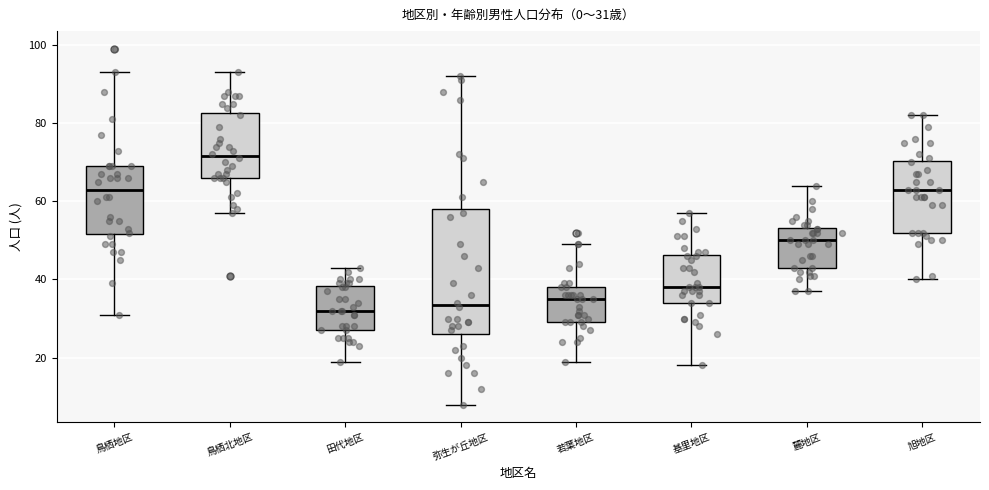

Comparing the boxes themselves (not the whiskers), which one is the tallest?

弥生が丘地区